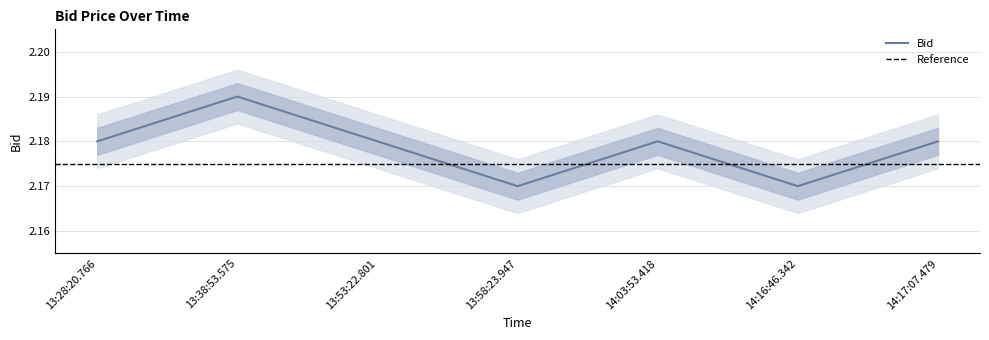

List the labels in order of value, smallest first.

13:58:23.947, 14:16:46.342, 13:28:20.766, 13:53:22.801, 14:03:53.418, 14:17:07.479, 13:38:53.575